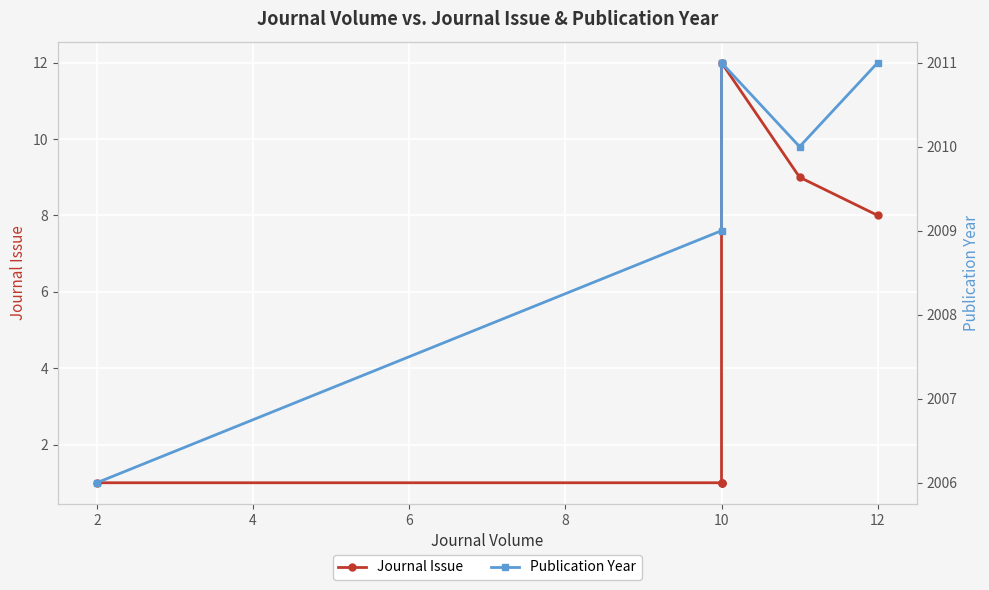

Is this an area chart (filled region under the line)?

No